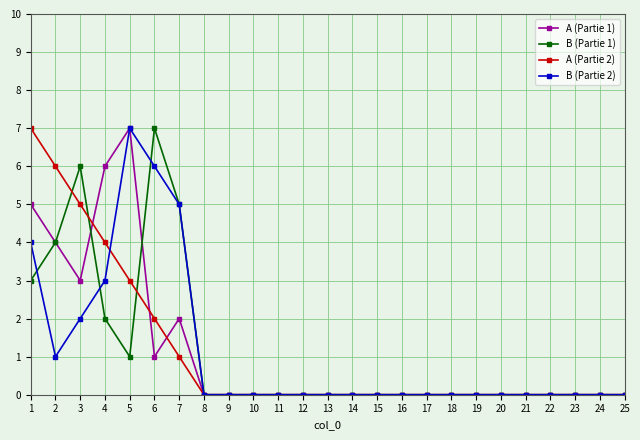

How many distinct data groups are displayed?

4